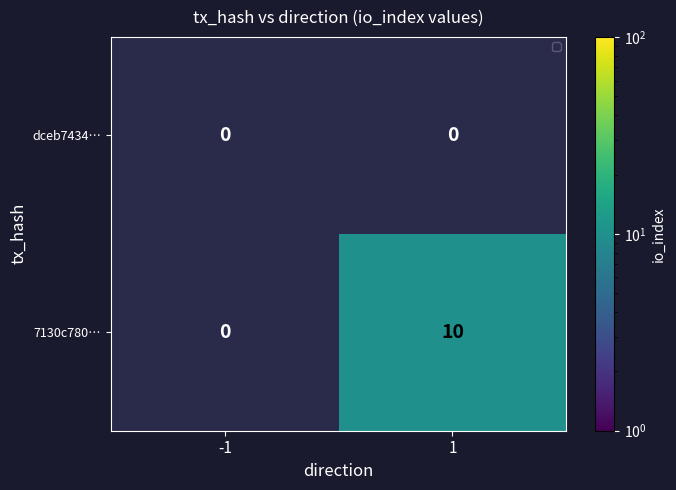

What is the difference between the 7130c780… values at 1 and -1?

10